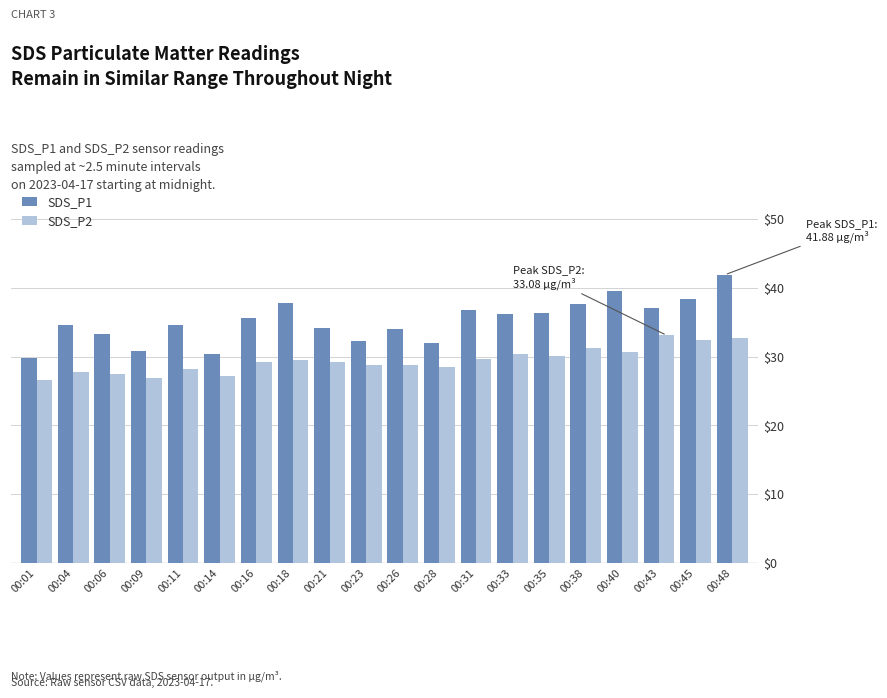

What is the total value across all series at 00:38?

69.0